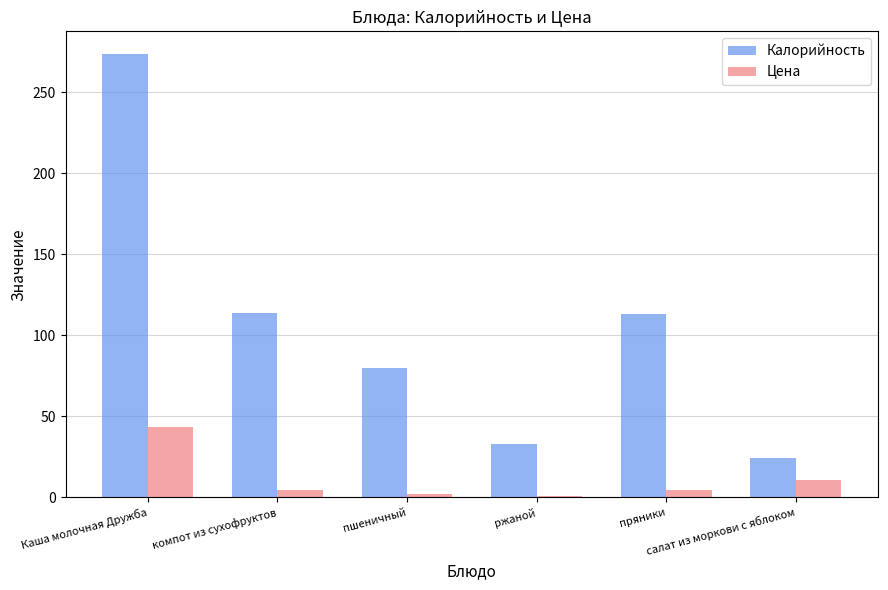

Are the bars horizontal?

No